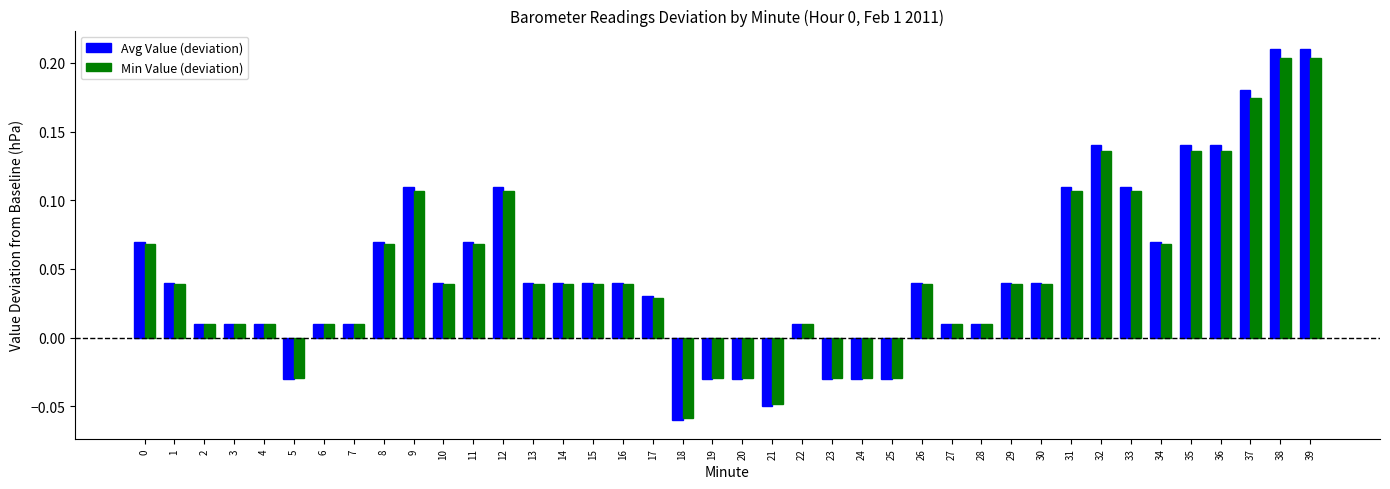

Are the bars horizontal?

No